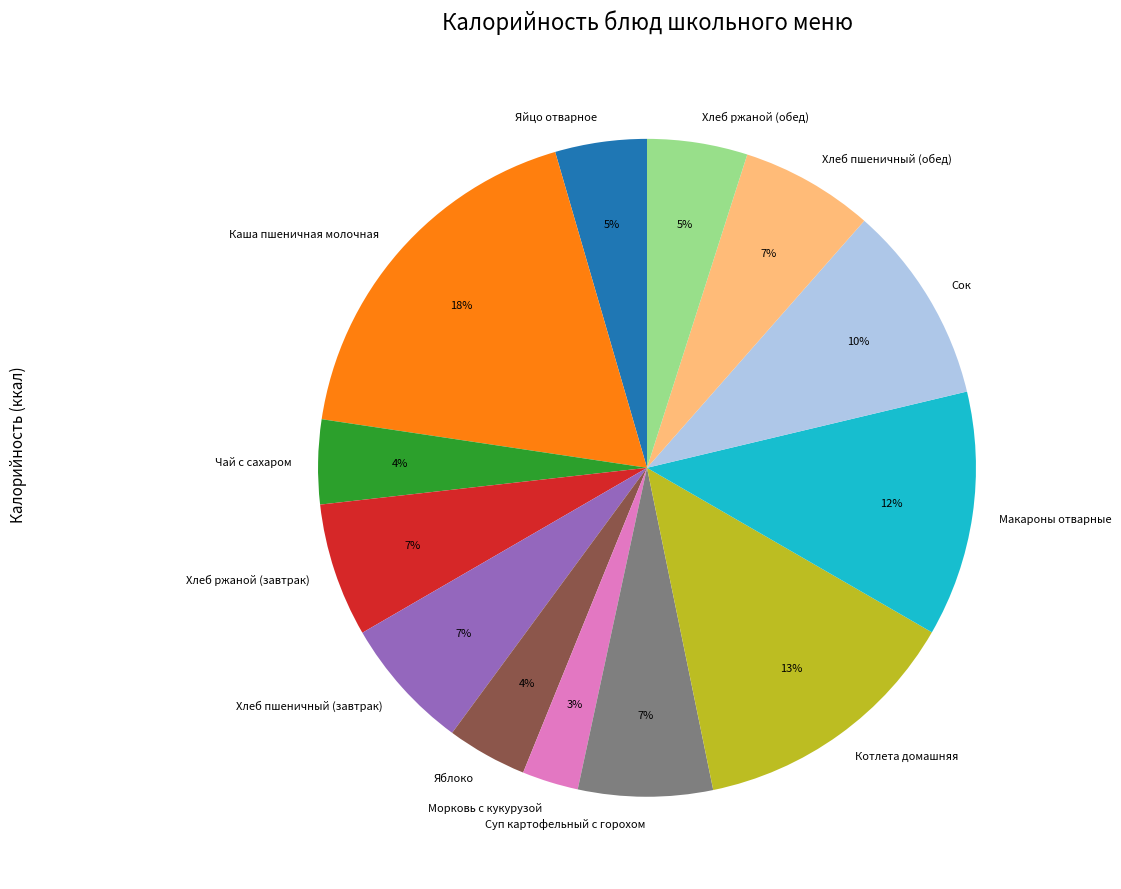

How many slices are in this pie chart?

13